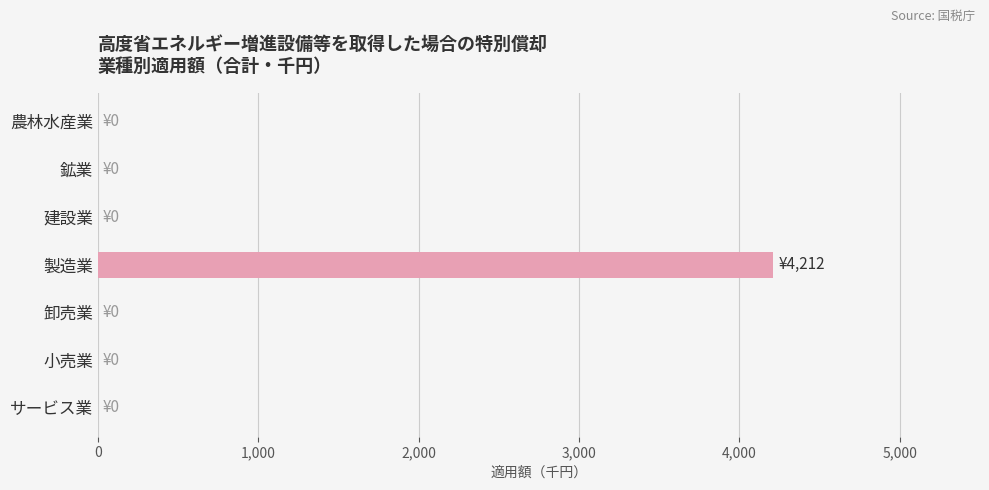

Which has a higher value, 卸売業 or 製造業?

製造業